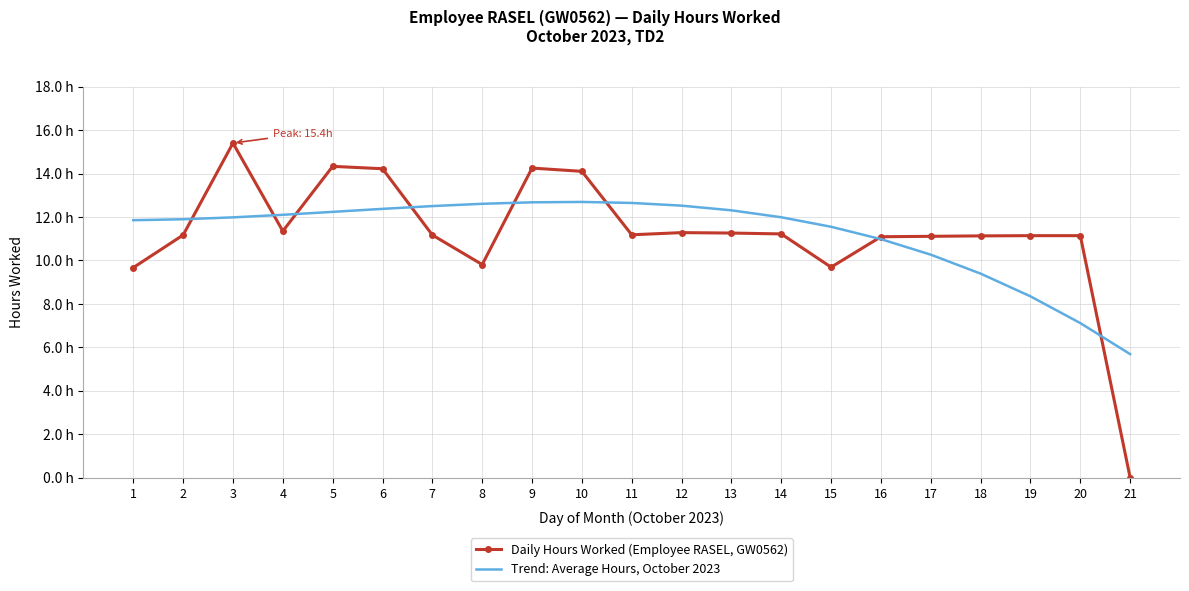

Where is the first local maximum for Daily Hours Worked (Employee RASEL, GW0562)?

3